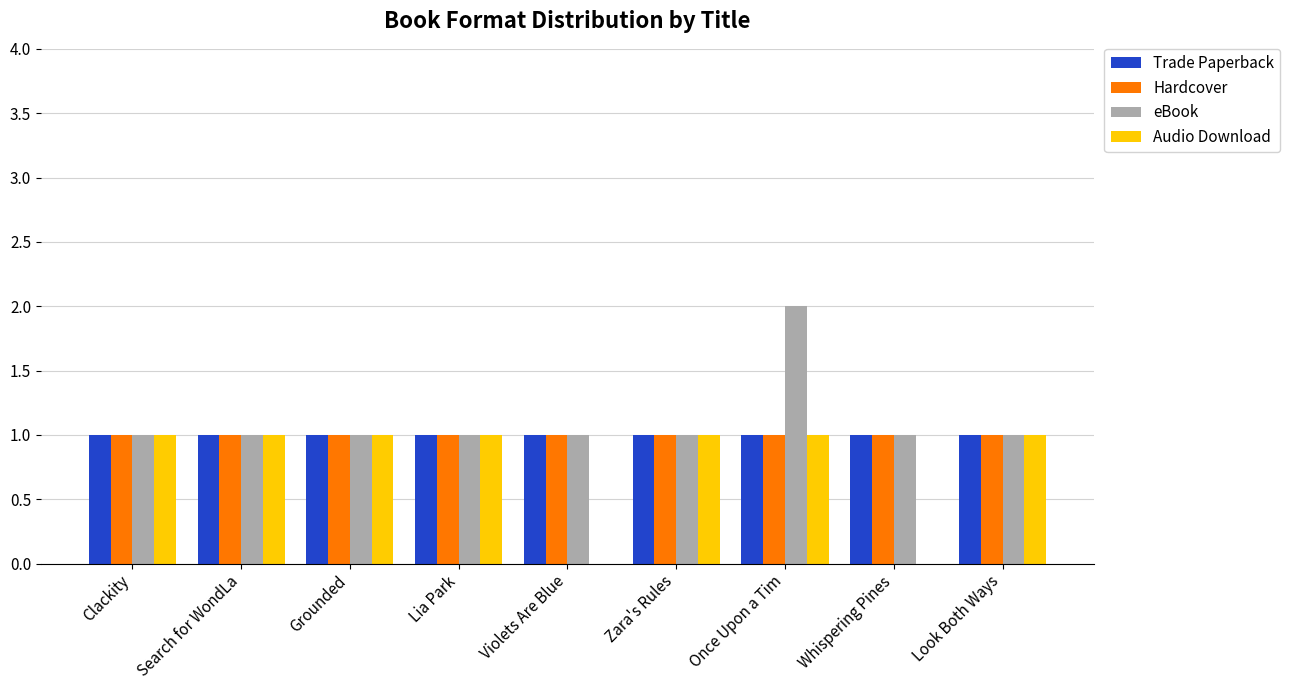

Is it true that eBook equals 1 at Search for WondLa?

True